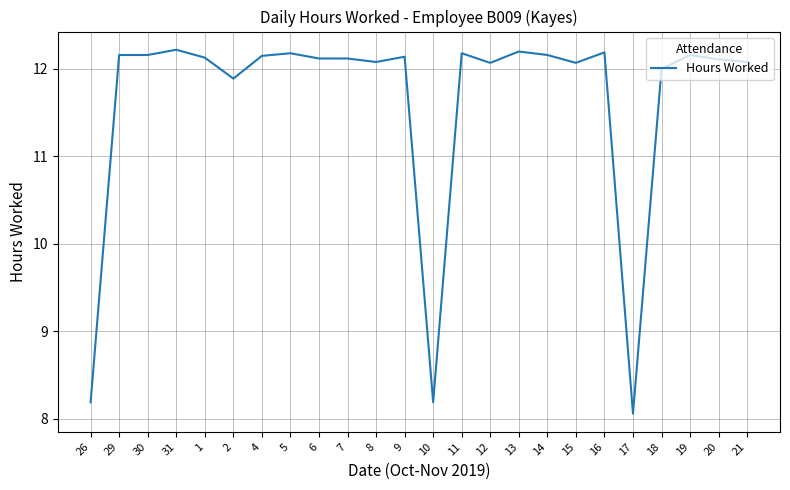

Is this an area chart (filled region under the line)?

No